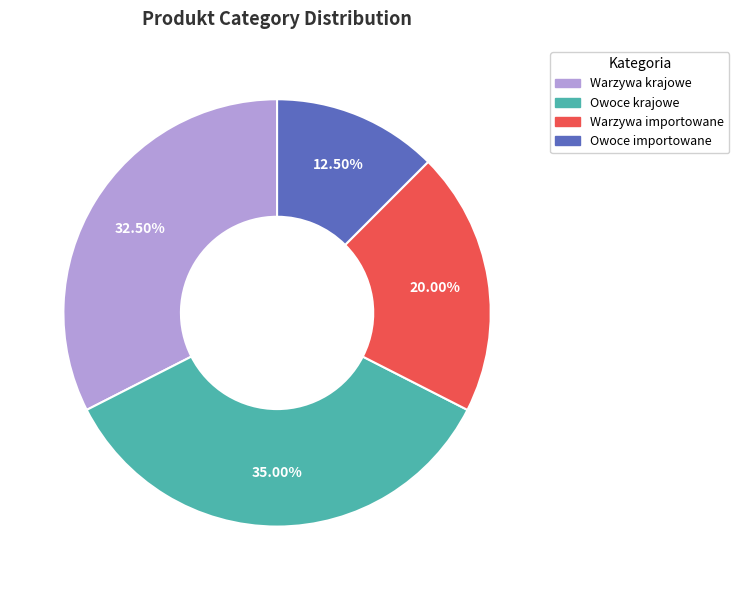

Approximately how many times larger is the value at Owoce krajowe compared to Warzywa krajowe?

1.1